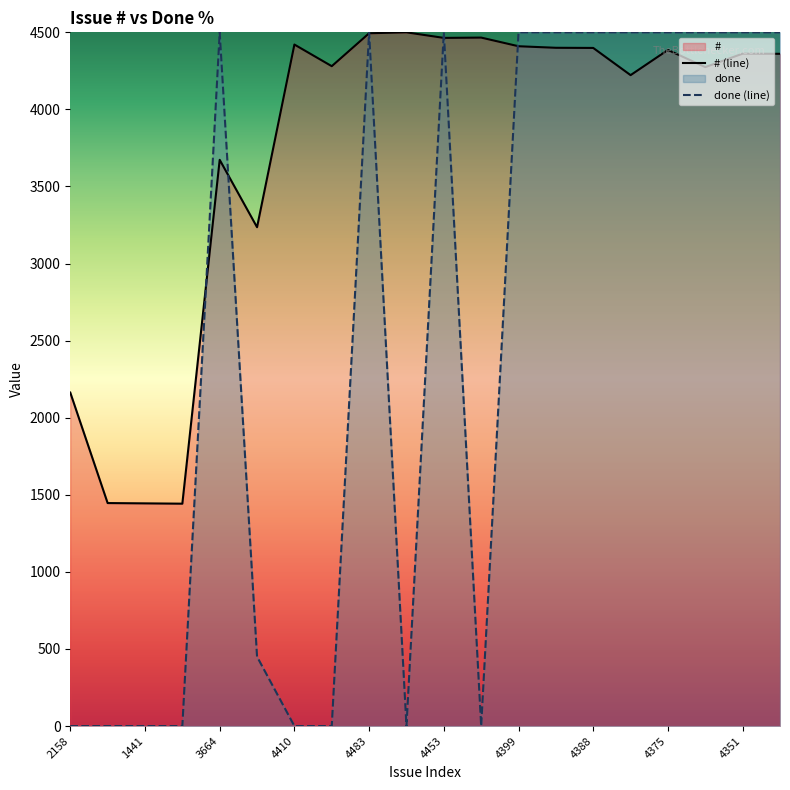

At which label does # reach its peak?

4489